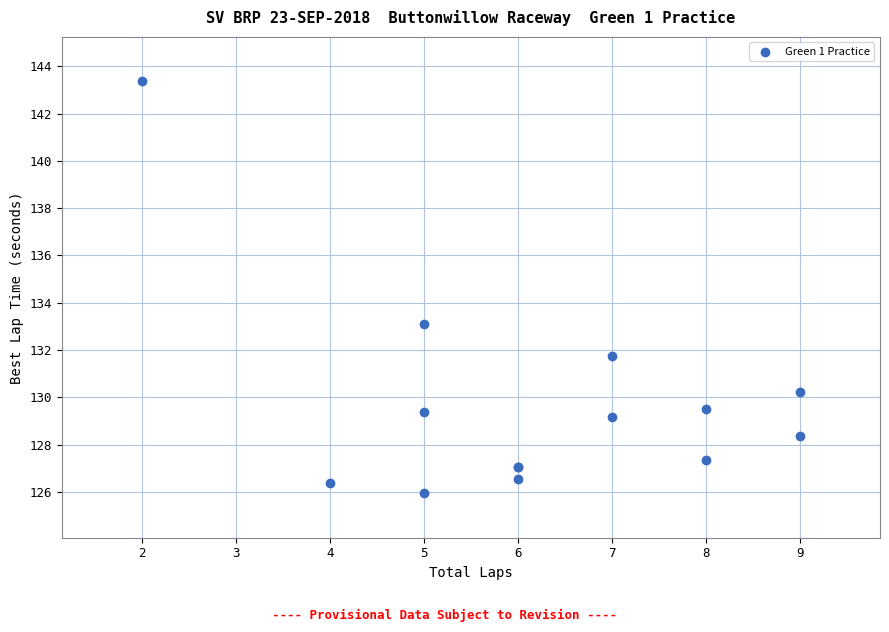

What Y value in the scatter plot is closest to 134?

133.1